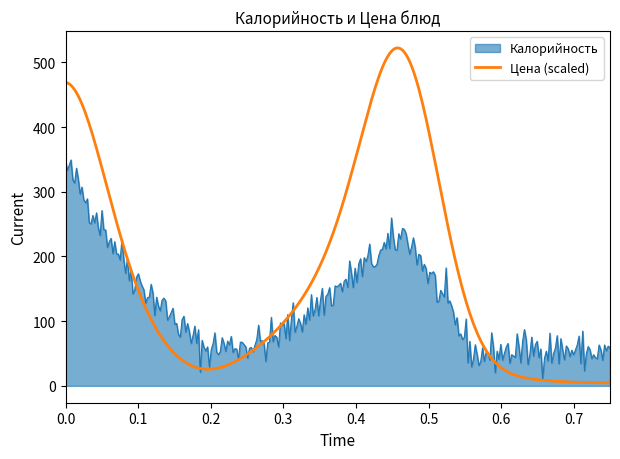

Which series has the largest range (max minus min)?

Цена (scaled)